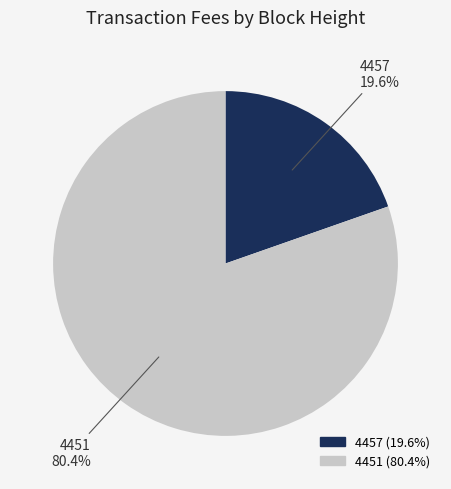

To the nearest percent, what is the combined percentage of 4451 and 4457?

100%